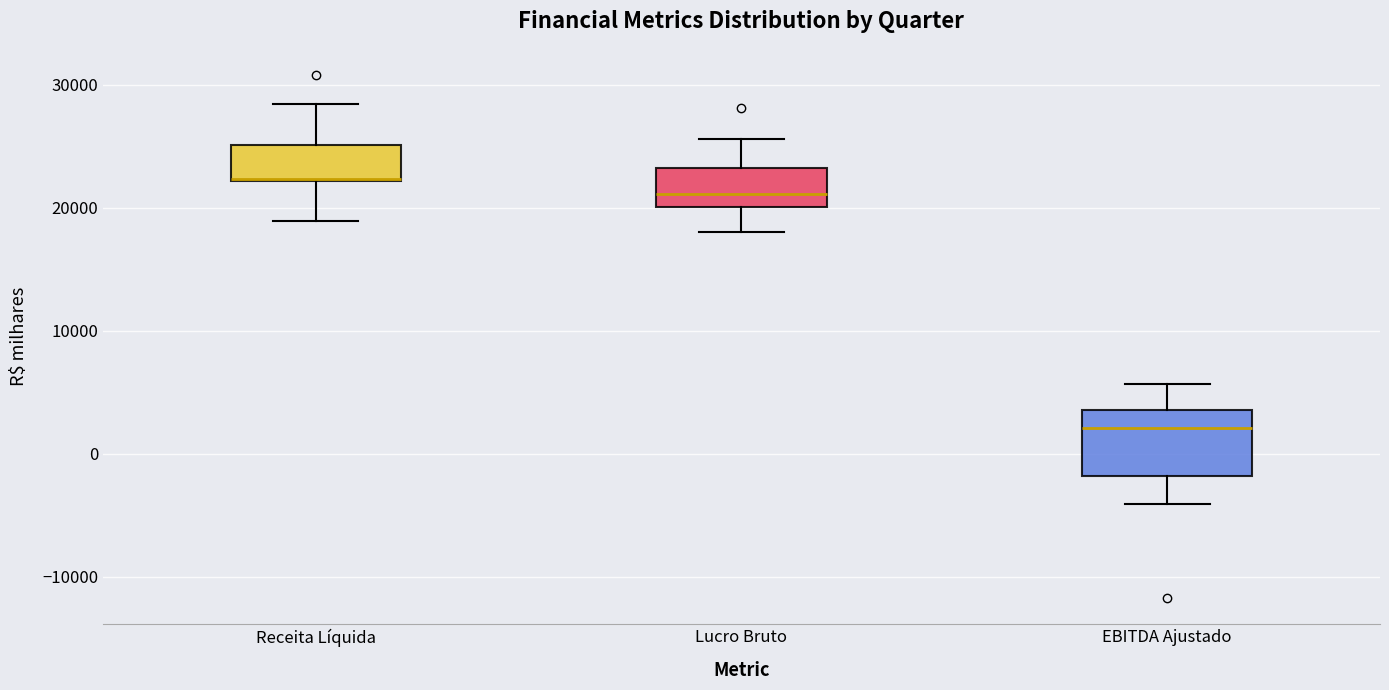

Where does the upper whisker of the box for Lucro Bruto end on the y-axis? The values are not printed on the chart, so give them approximately, as read against the axis.

26000